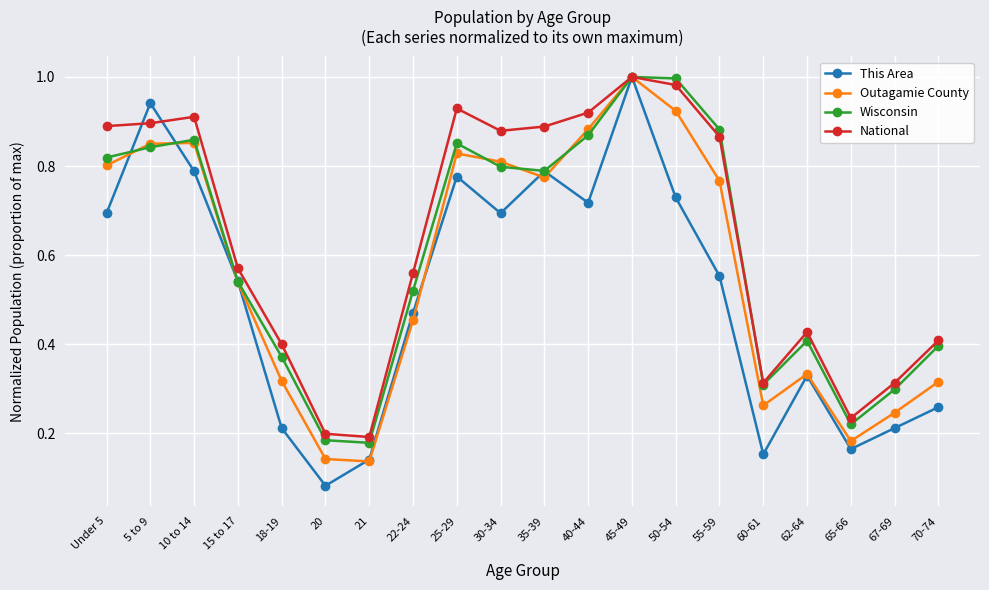

How many interior local valleys does the Outagamie County series have?

4